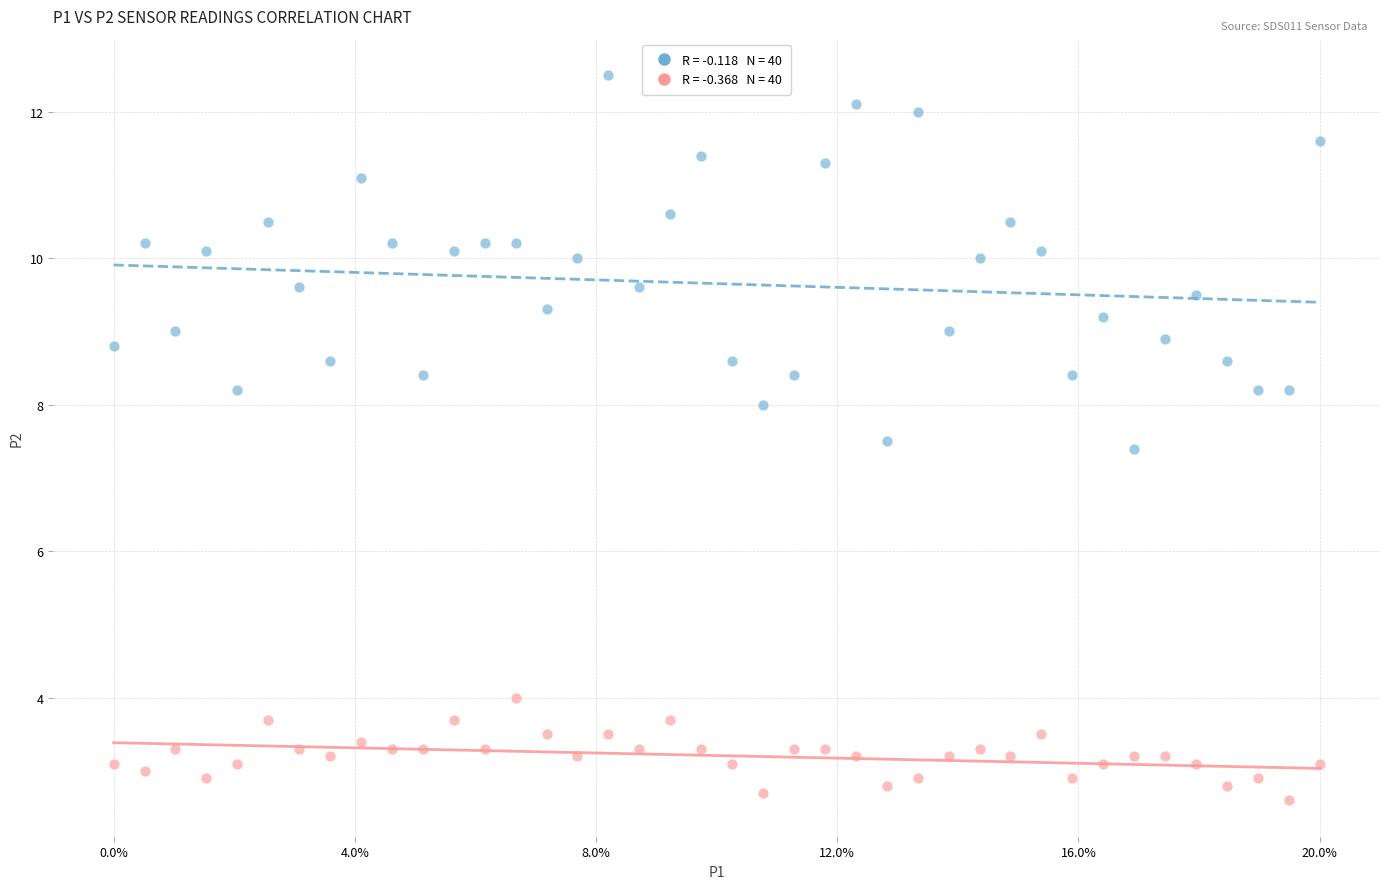

Across all data points, what is the range of X values (max minus min)?

1.0